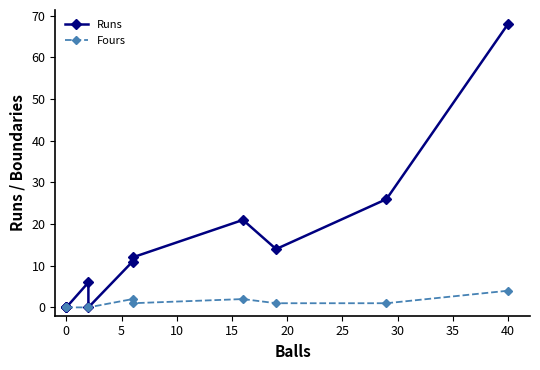

What is the maximum value for Fours?

4